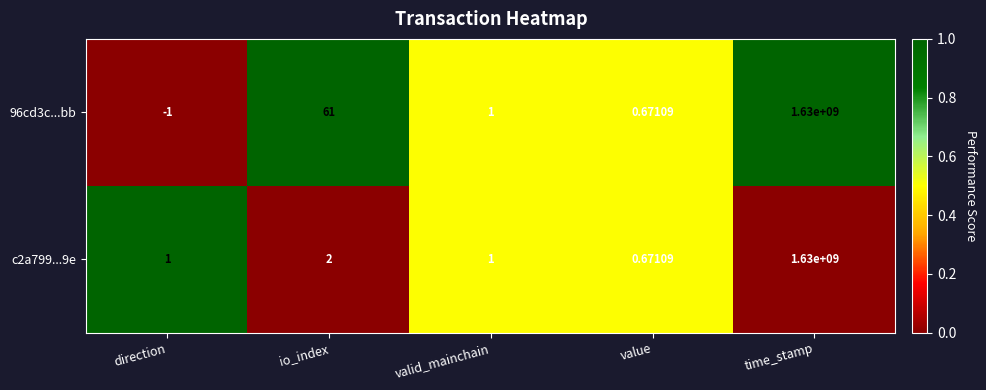

Which category has the lowest value in the c2a799...9e series?

value